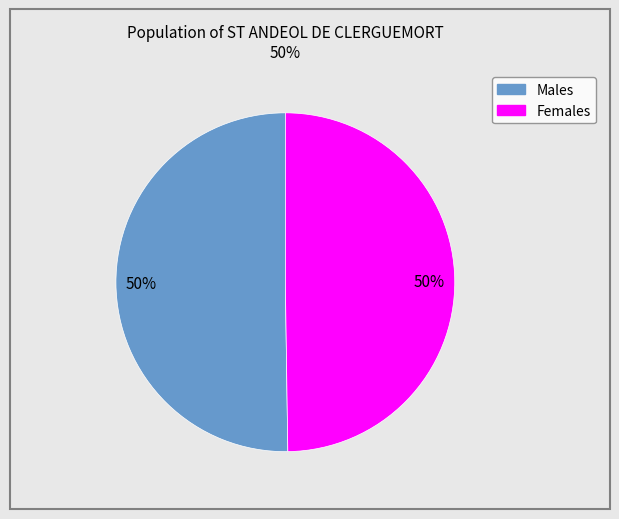

How many segments does this pie chart have?

2